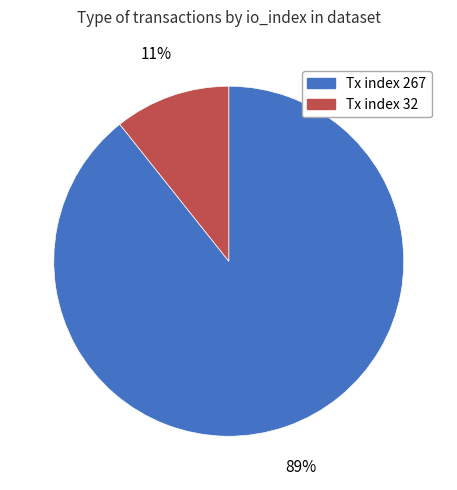

True or false: Tx index 267 accounts for 81% of the total.

False